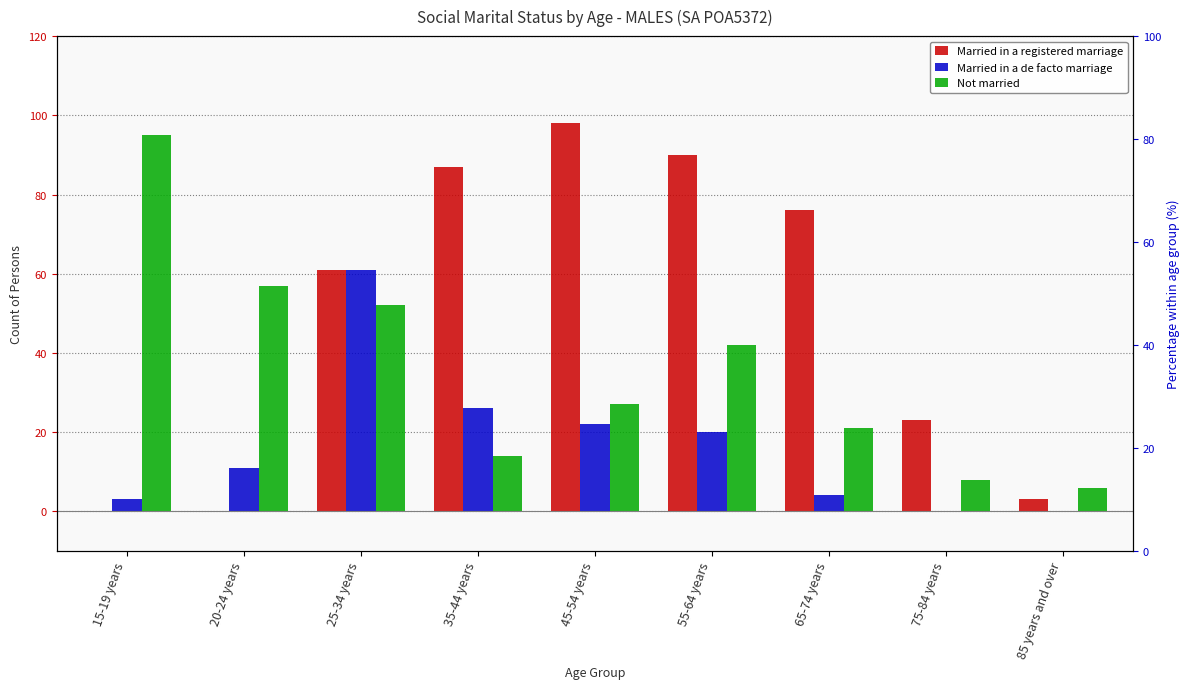

At which label does Married in a registered marriage reach its peak?

45-54 years